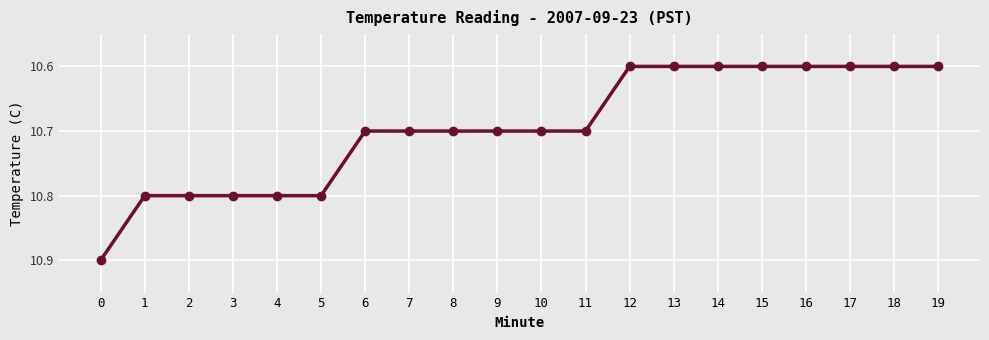

Is this an area chart (filled region under the line)?

No